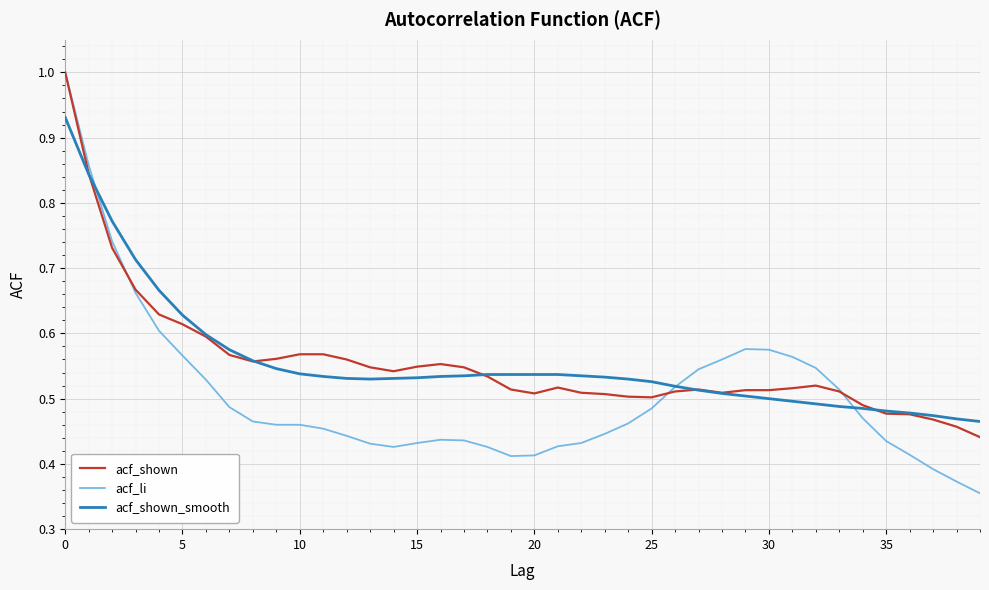

Is this an area chart (filled region under the line)?

No